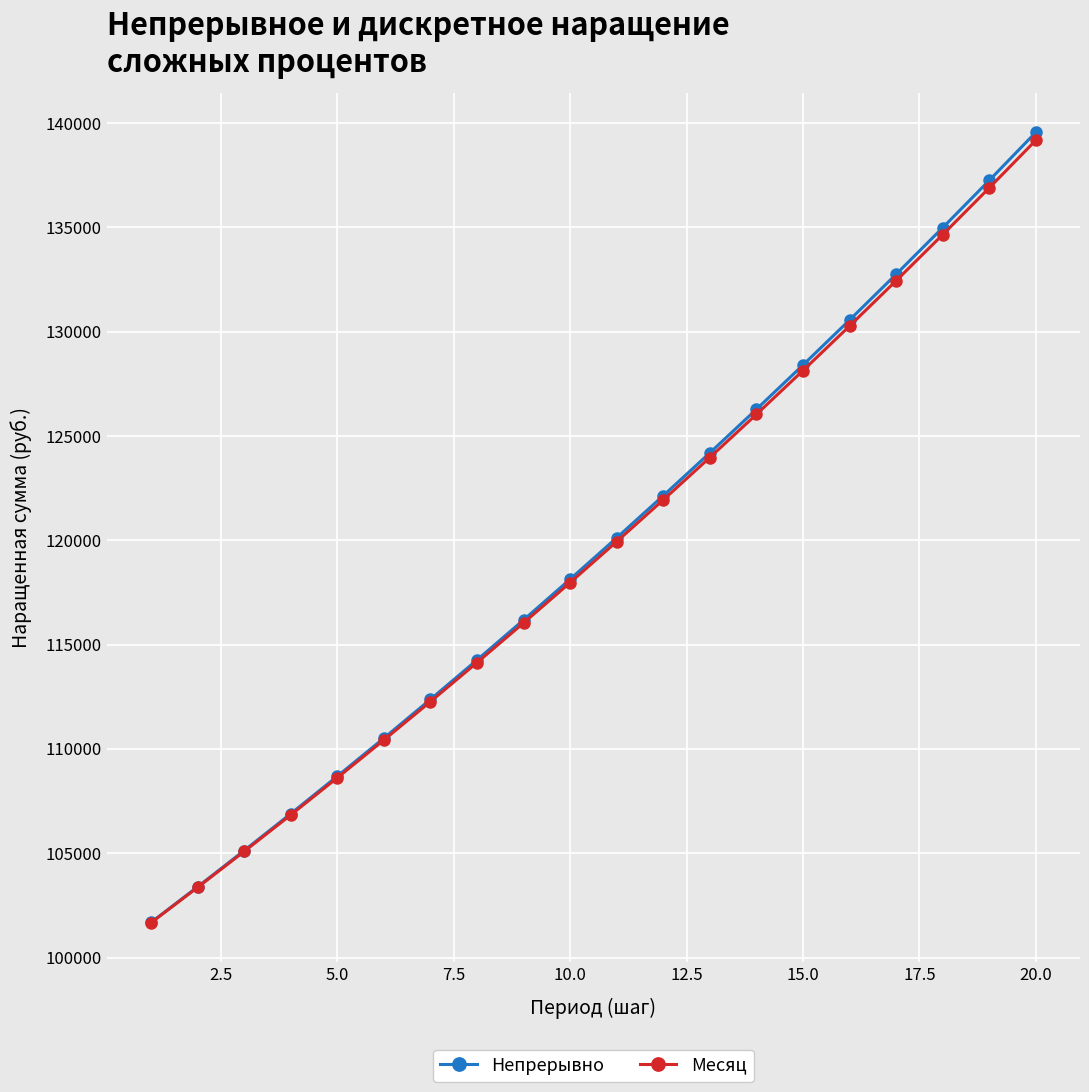

At how many categories does at least one series exceed 114848?

12